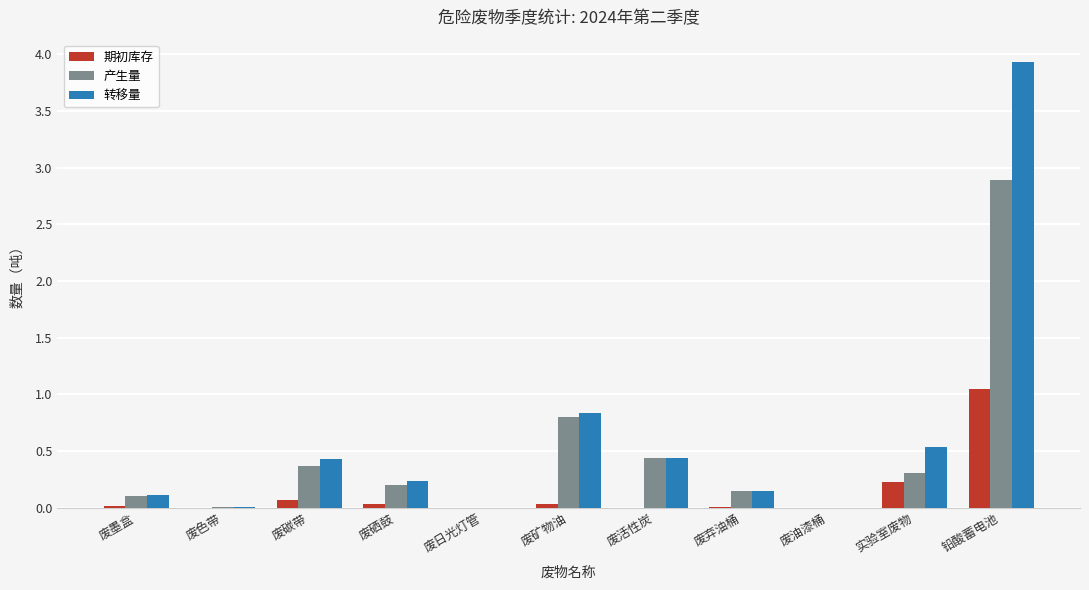

What is the difference between the 期初库存 values at 实验室废物 and 废硒鼓?

0.2